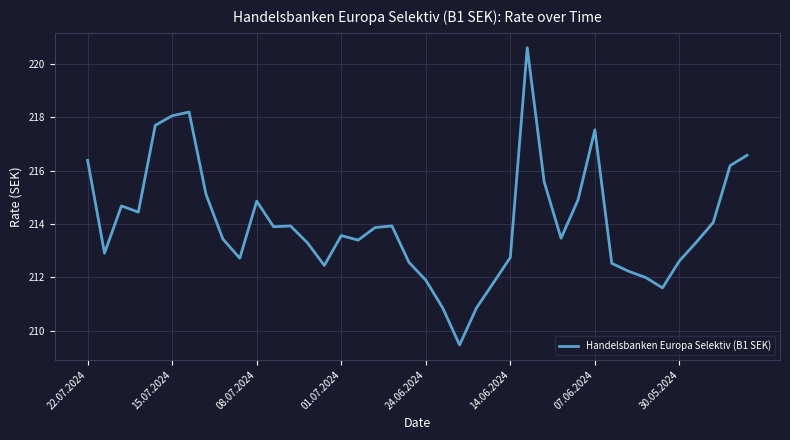

What is the greatest value displayed?

220.6